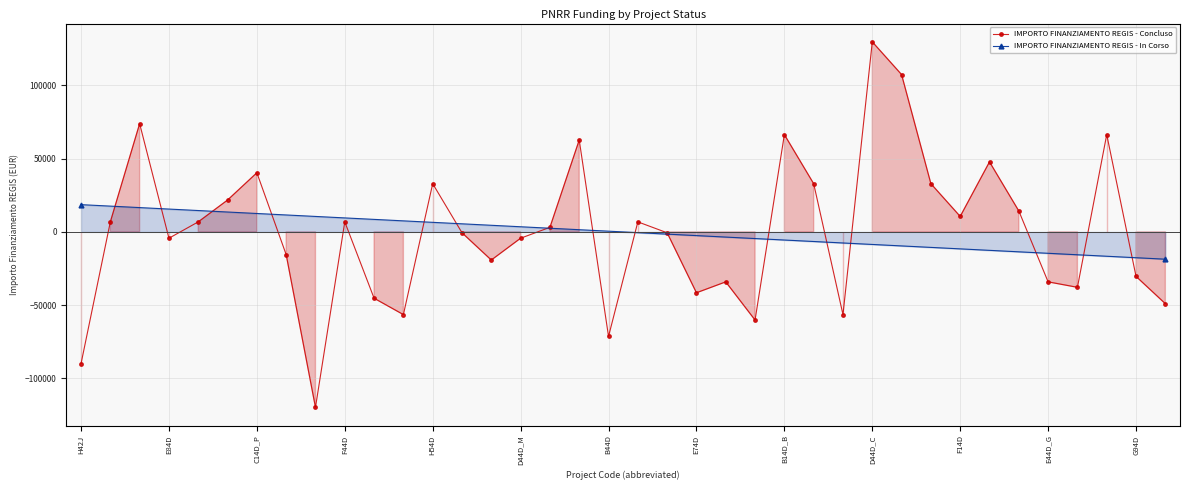

How many interior local valleys does the IMPORTO FINANZIAMENTO REGIS - Concluso series have?

10